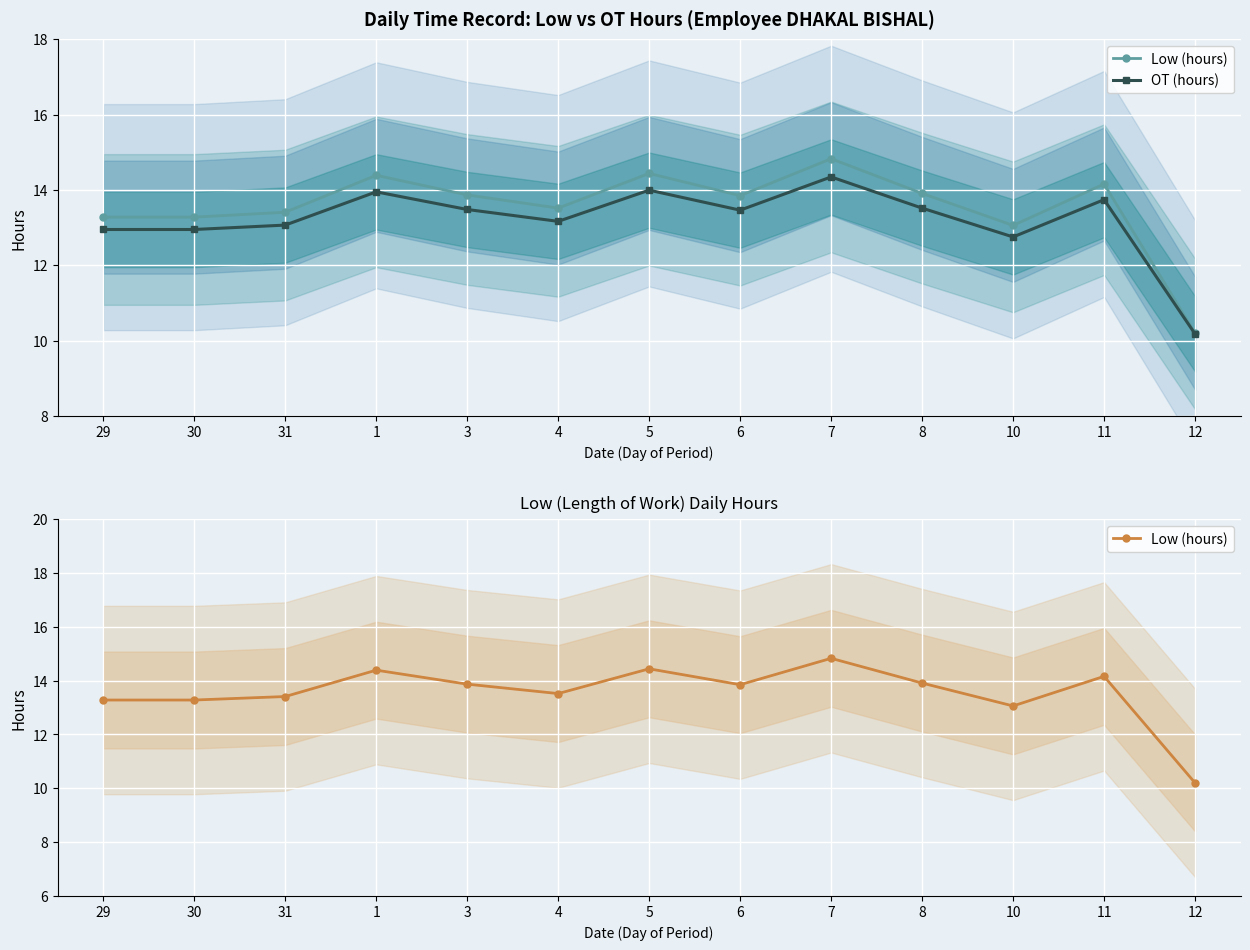

What is the sum of the OT (hours) values at 11 and 8?

27.3